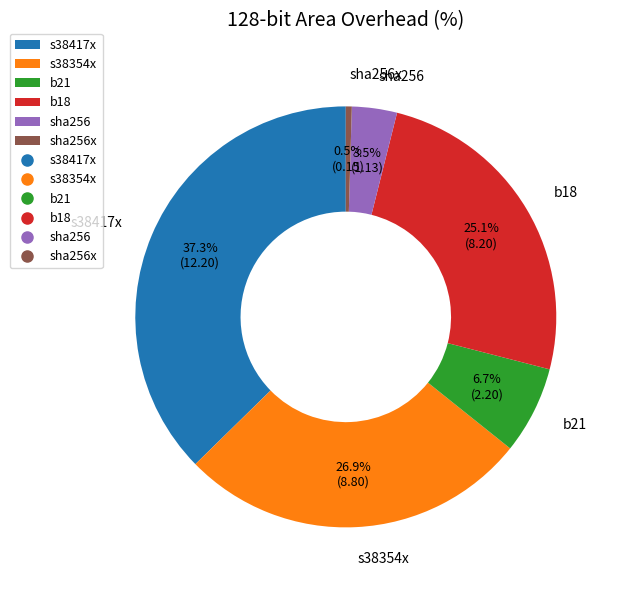

Count the number of slices in the pie.

6